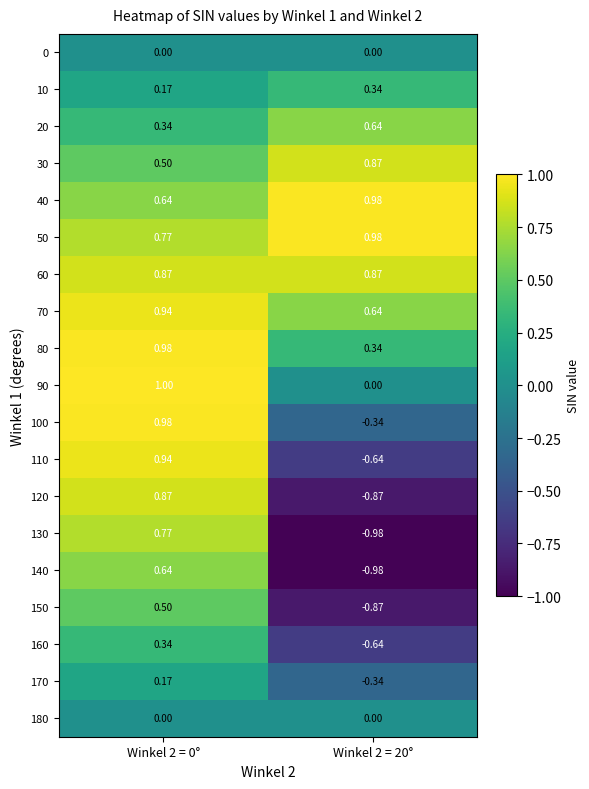

At how many categories does at least one series exceed 0?

2